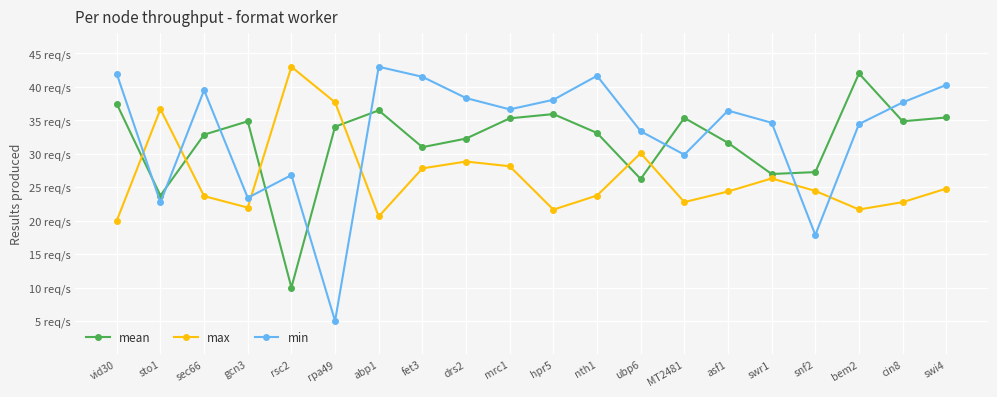

What are all the series names shown in the legend?

mean, max, min